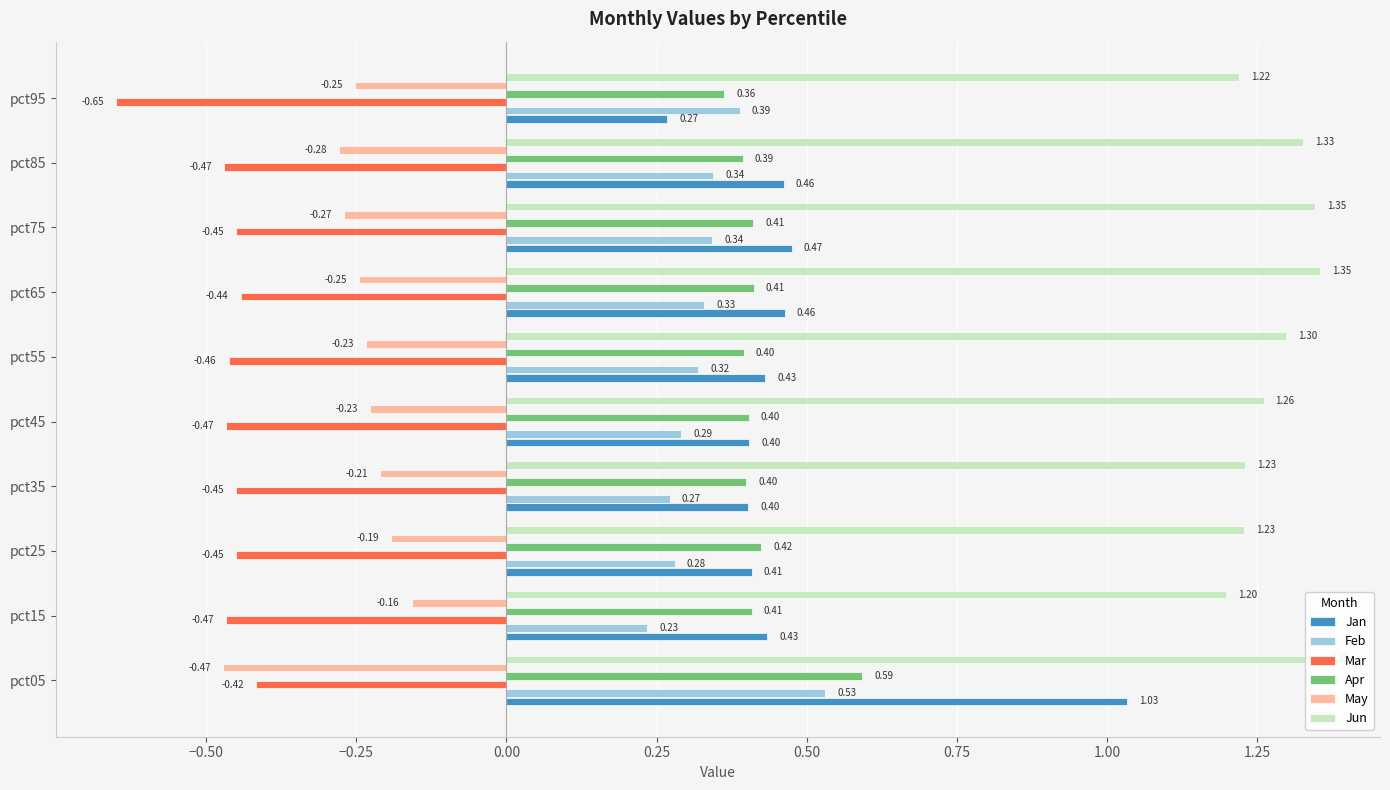

Count the number of categories in the chart.

10